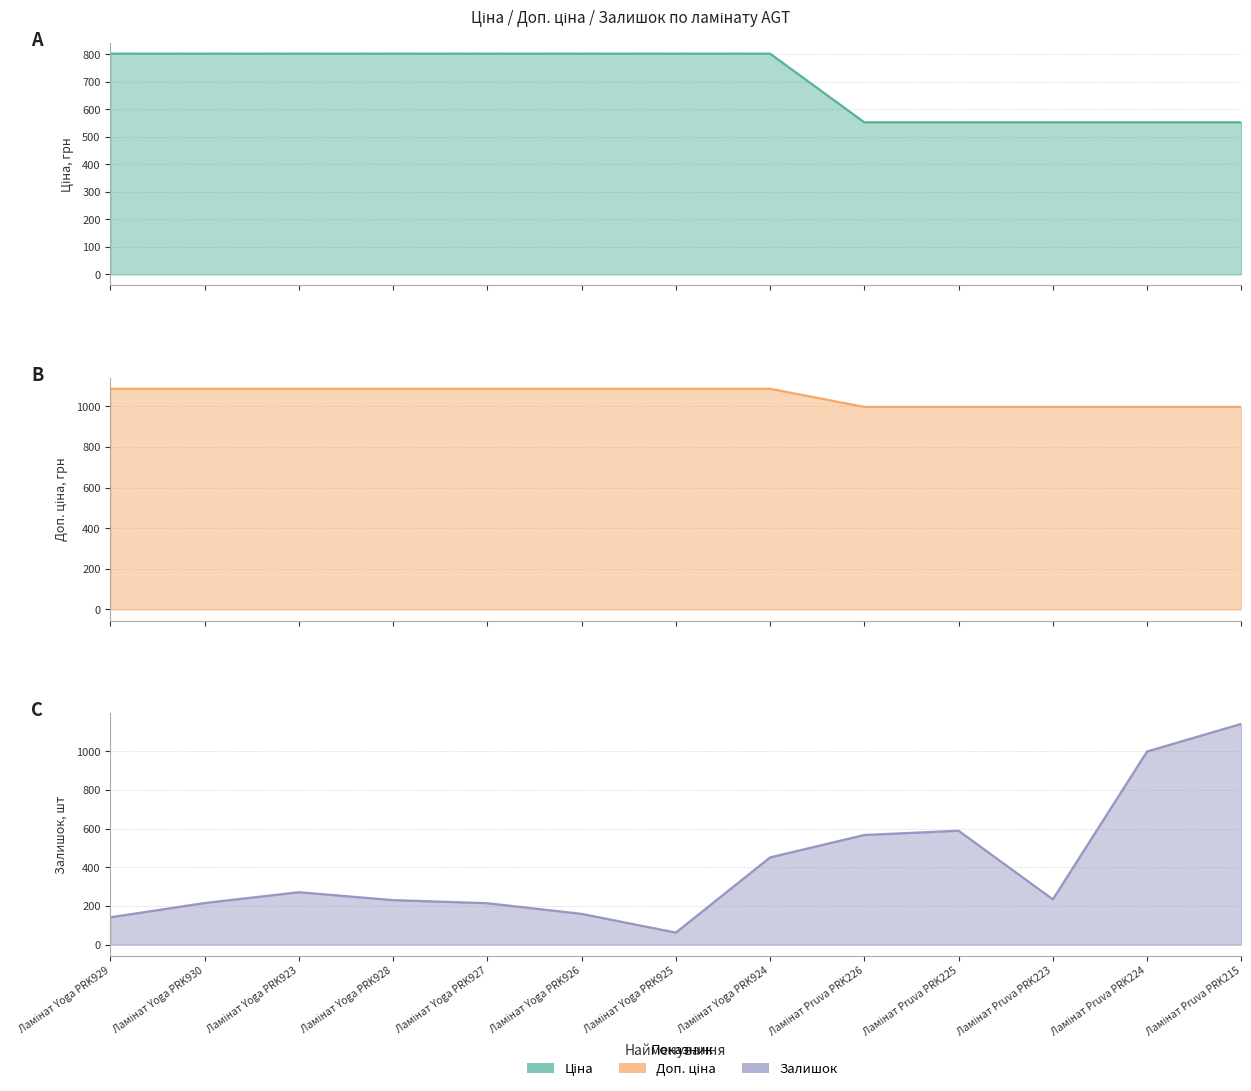

What is the difference between the second highest and second lowest values in the Залишок series?

858.0